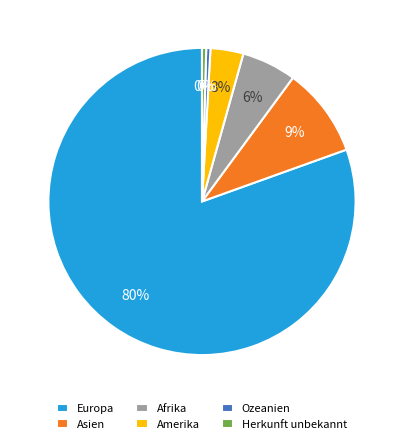

Which category has the biggest portion of the pie?

Europa